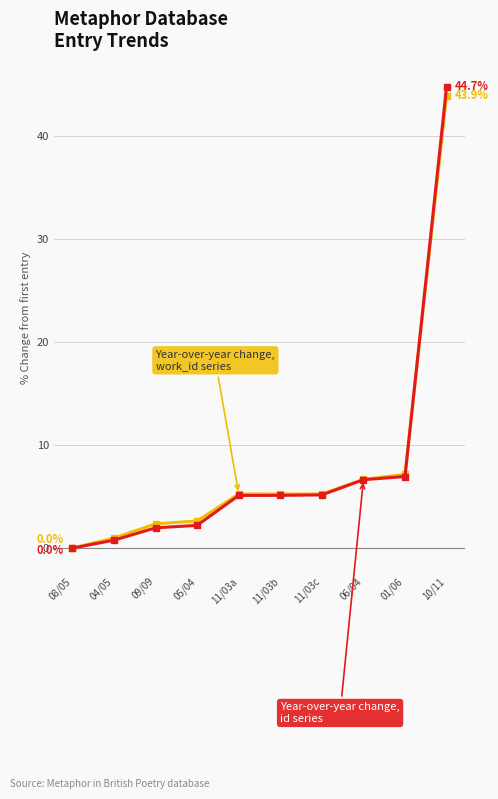

What is the total value across all series at 11/03c?

10.4